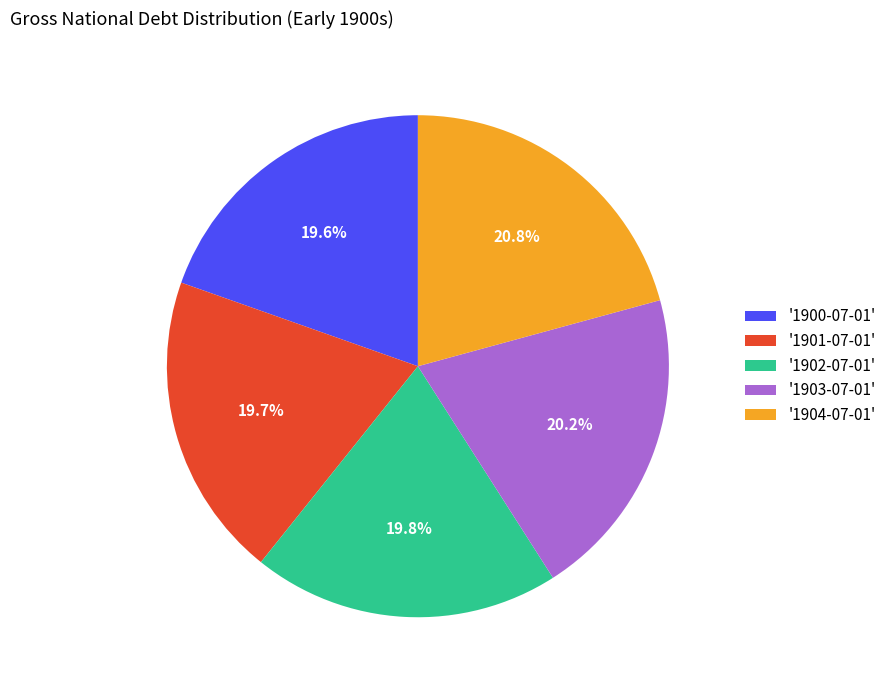

Approximately how many times larger is the value at '1904-07-01' compared to '1901-07-01'?

1.1